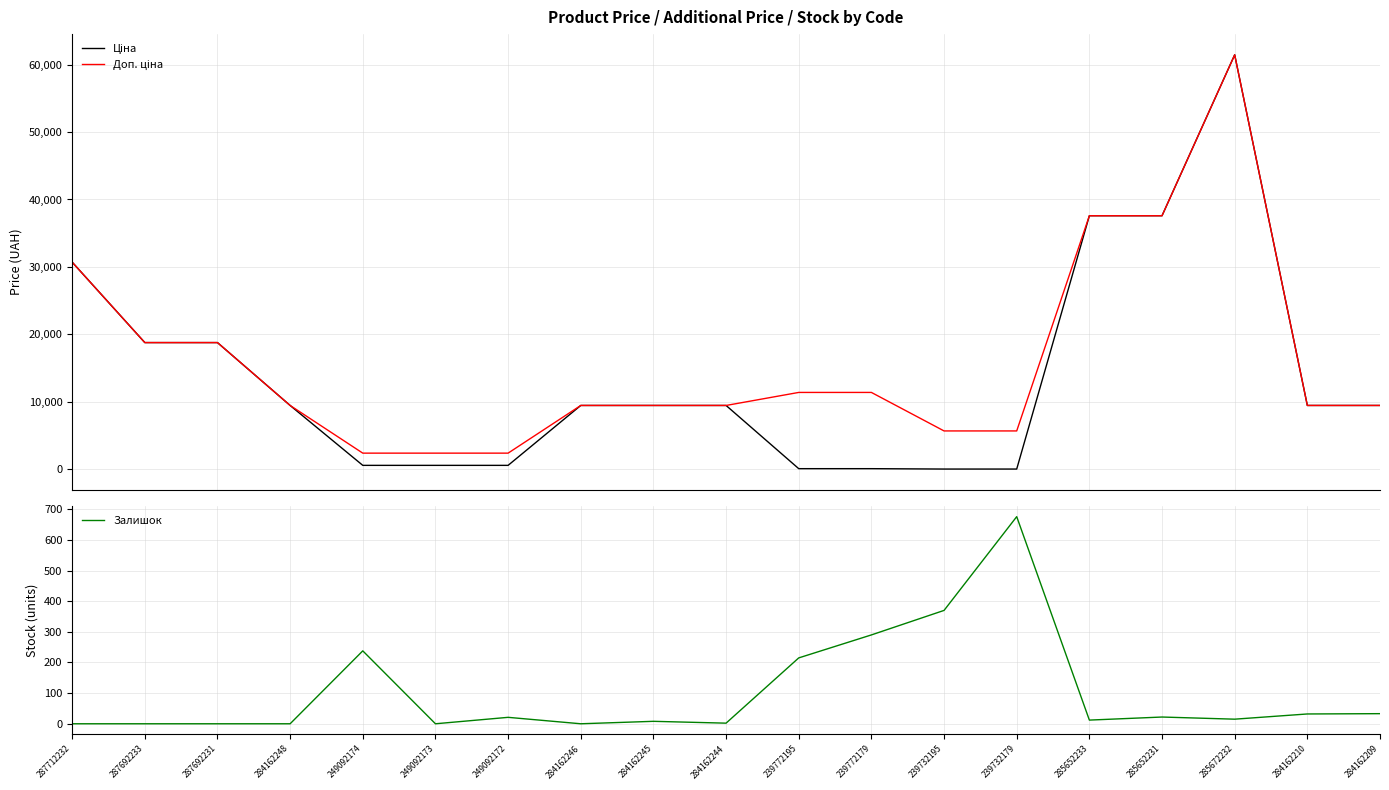

What is the highest value of the Доп. ціна series?

61434.3